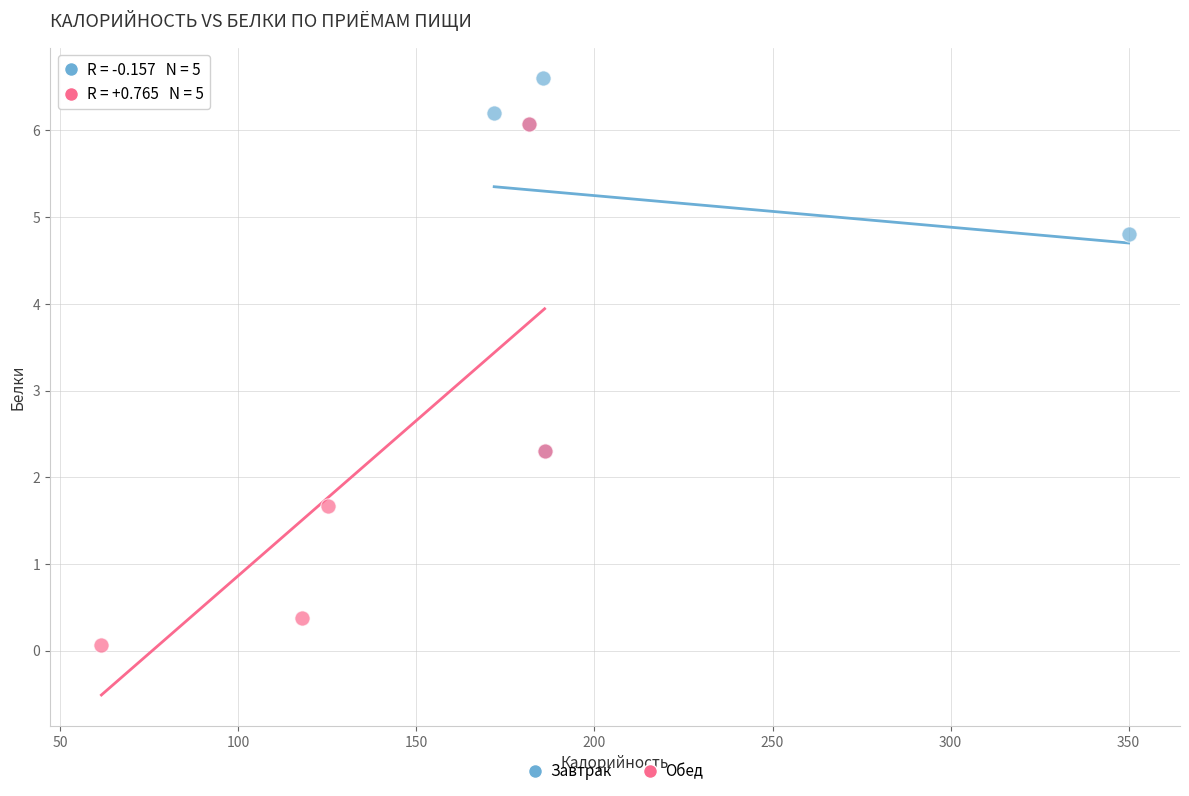

Which series reaches the maximum Y coordinate?

Завтрак